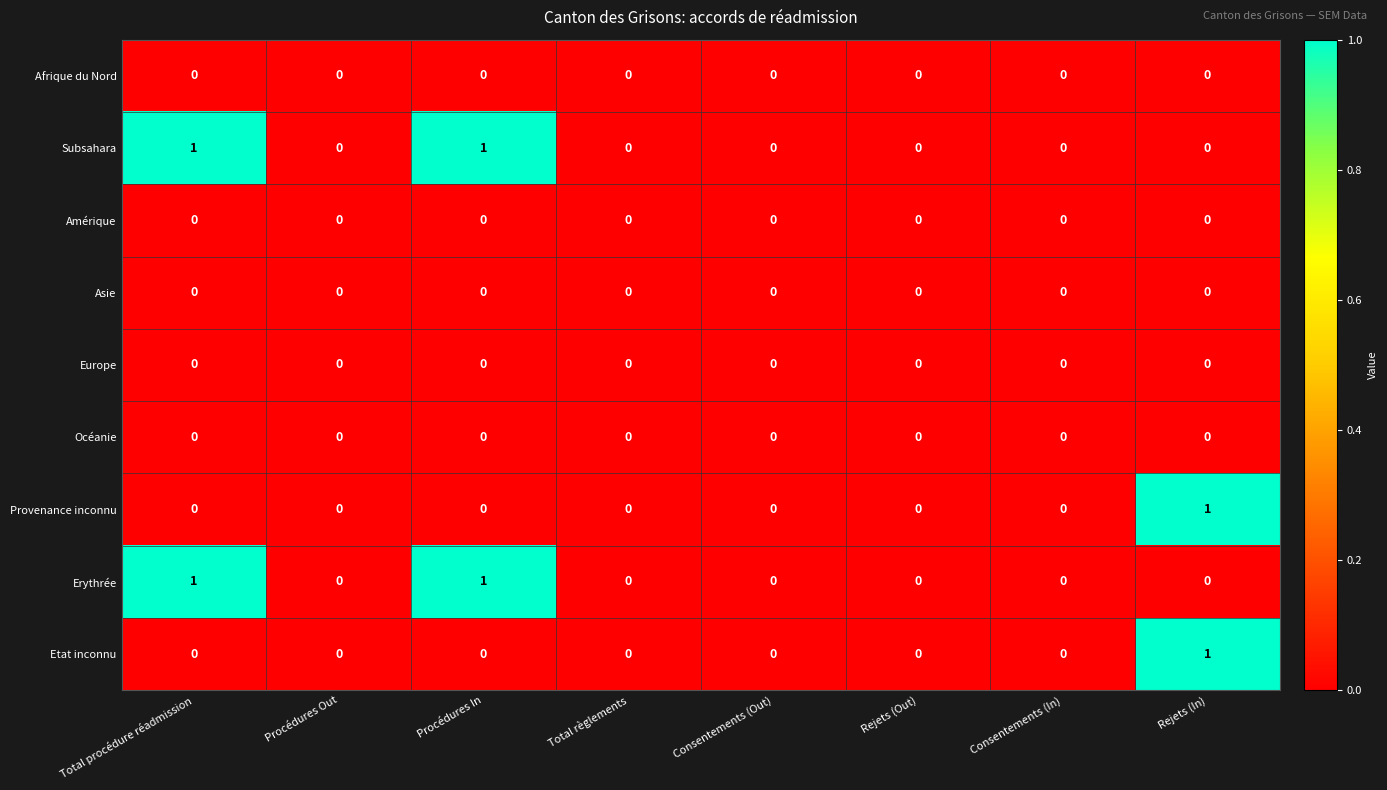

What is the spread (max minus min) of values at Total procédure réadmission?

1